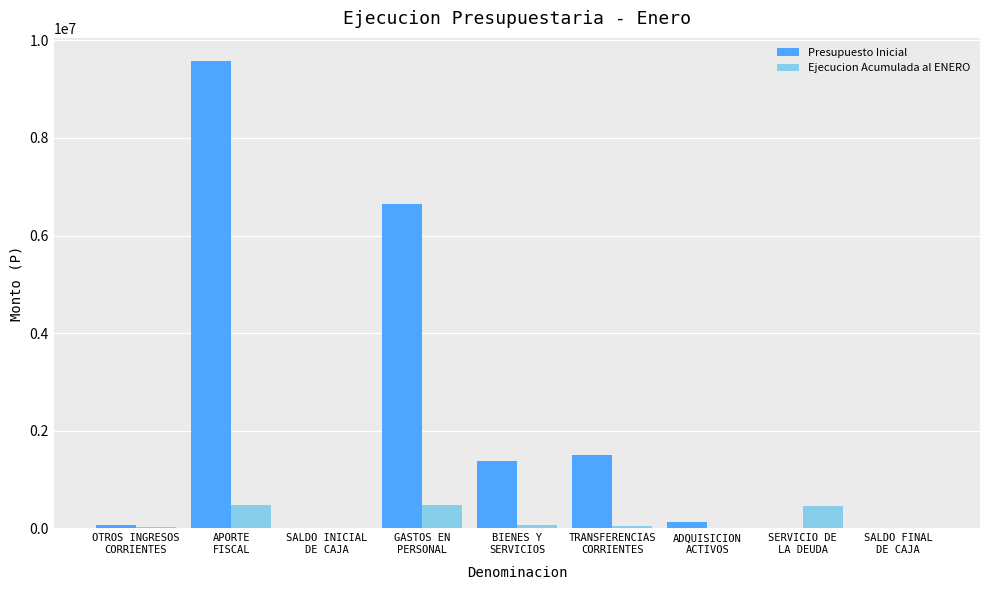

What is the sum of all Presupuesto Inicial values?

19293964